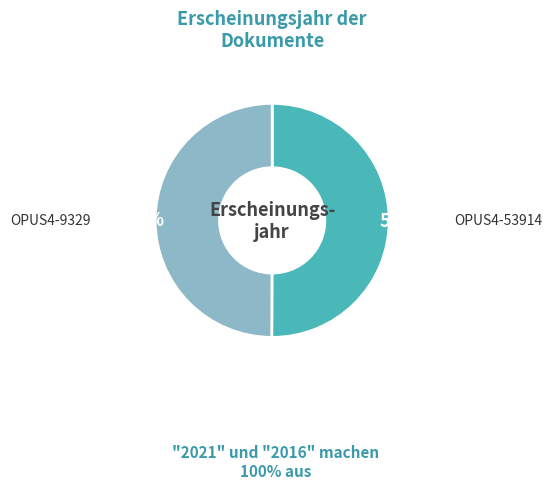

Approximately how many times larger is the value at OPUS4-53914 compared to OPUS4-9329?

1.0